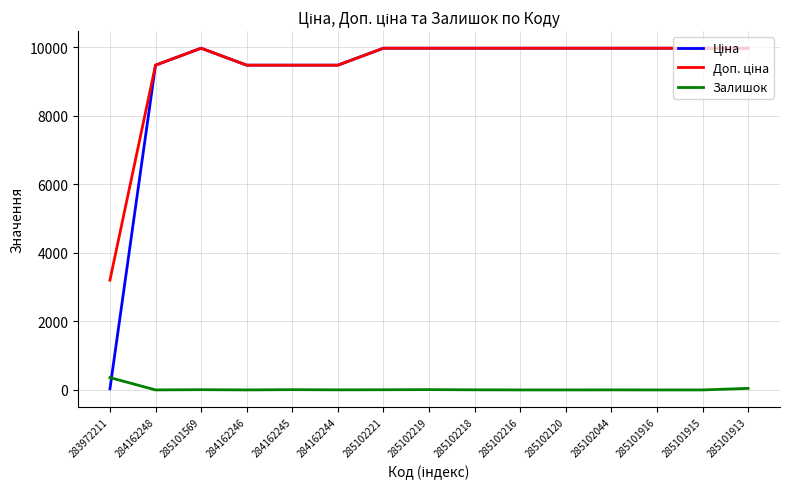

What is the greatest value displayed?

9975.0